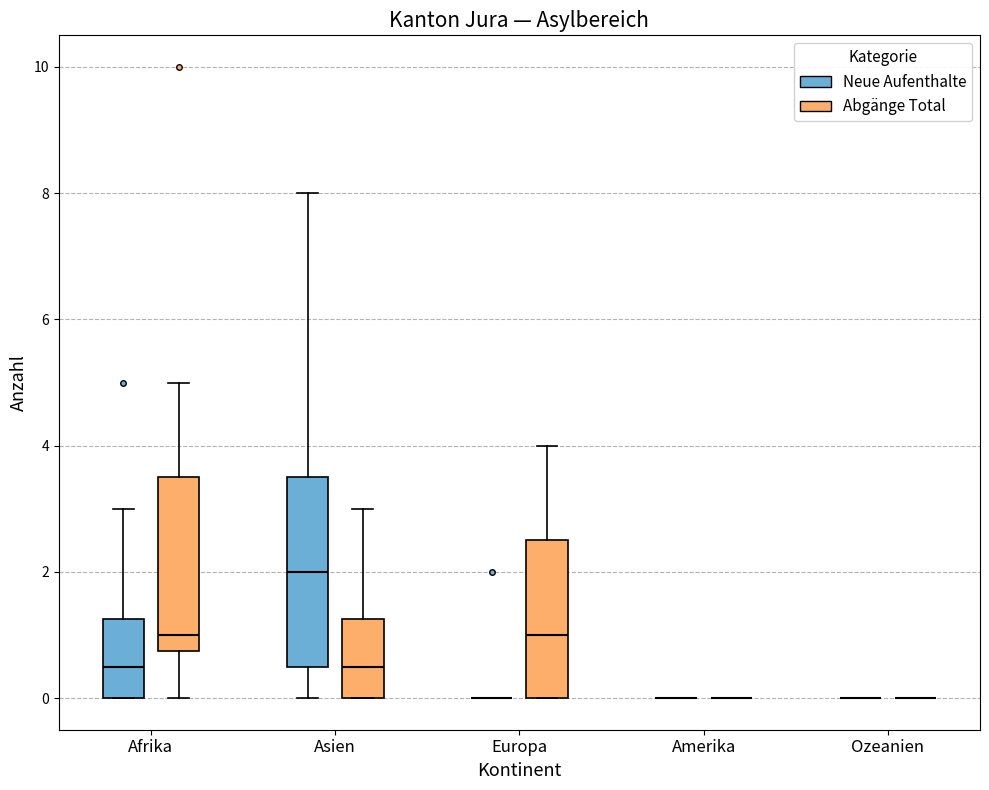

Comparing the boxes themselves (not the whiskers), which one is the tallest?

Asien (Neue Aufenthalte)